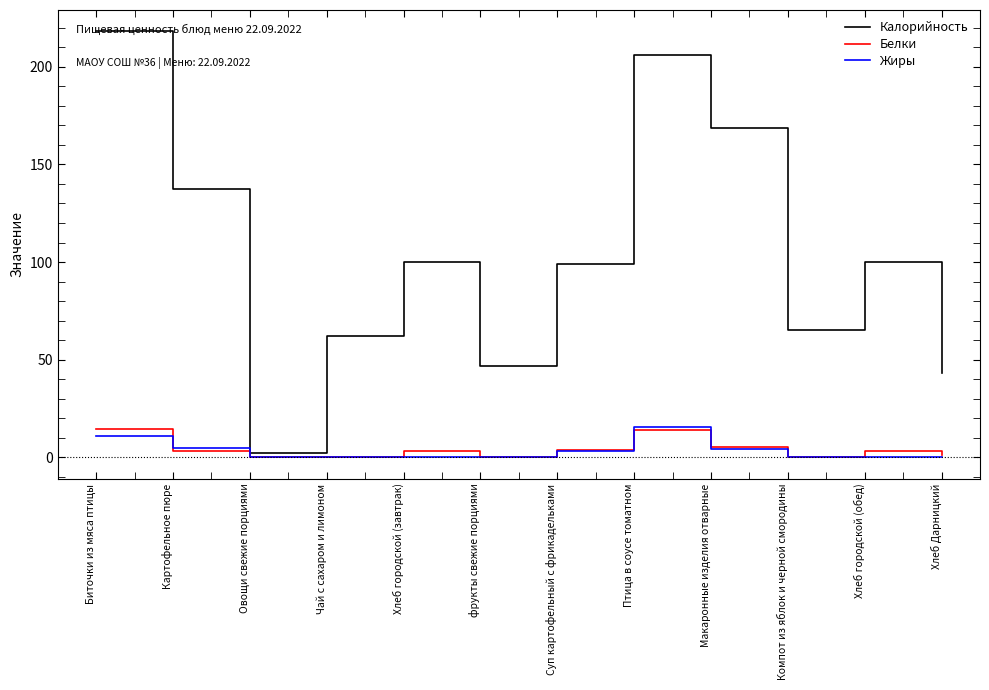

True or false: Белки and Калорийность intersect in this chart.

False